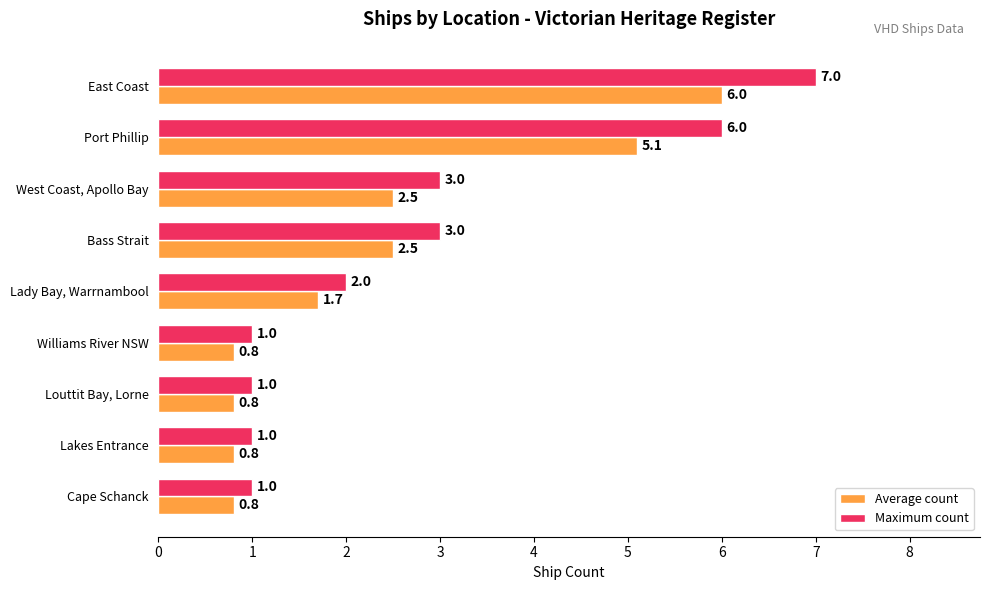

List the series in order of their overall mean, lowest first.

Average count, Maximum count